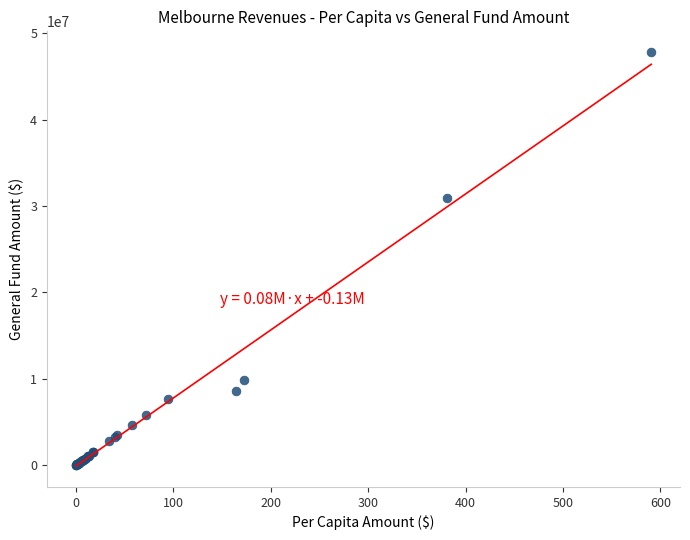

What Y value in the scatter plot is closest to 23912502?

30875437